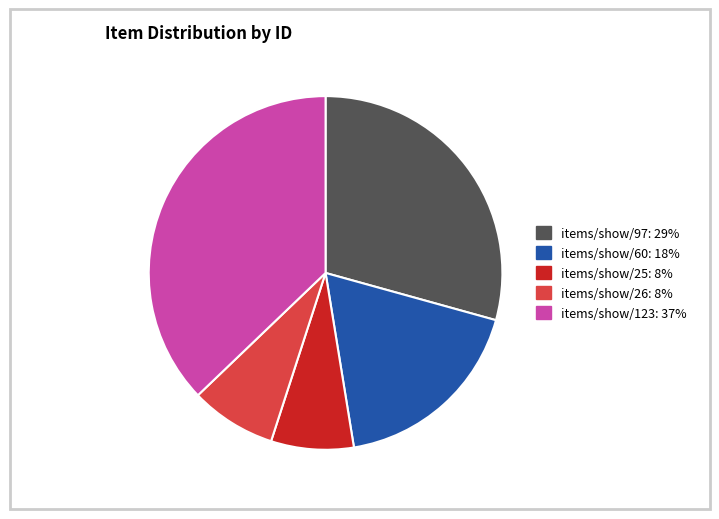

Which category has the biggest portion of the pie?

items/show/123